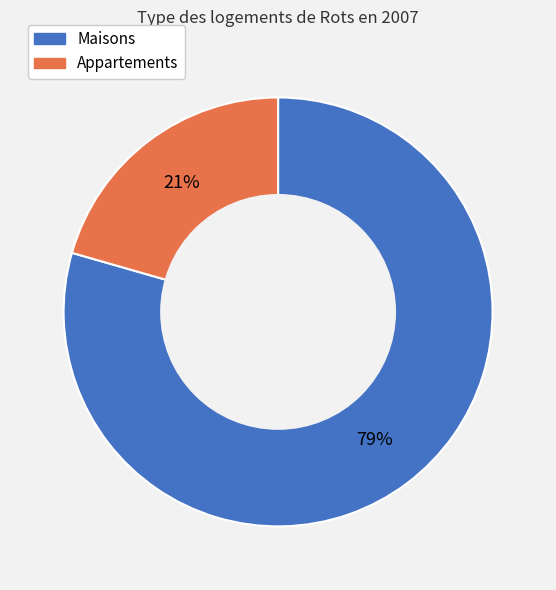

To the nearest percent, what is the average slice percentage?

50%